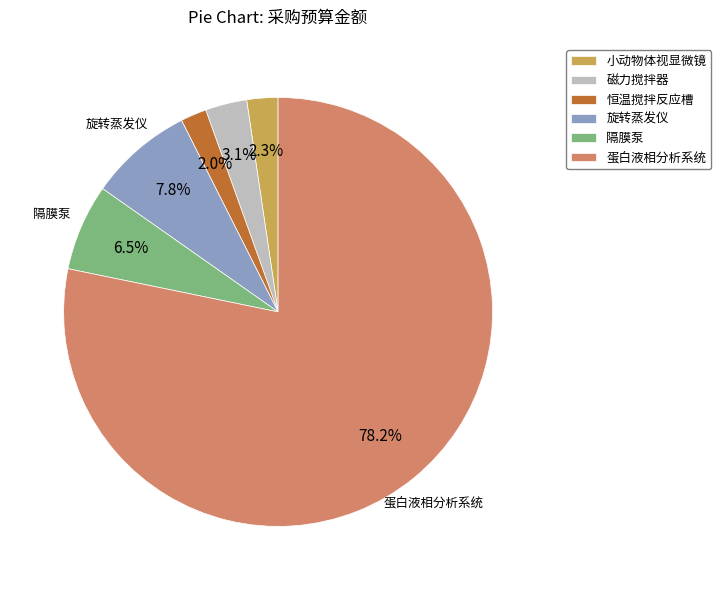

How many segments does this pie chart have?

6